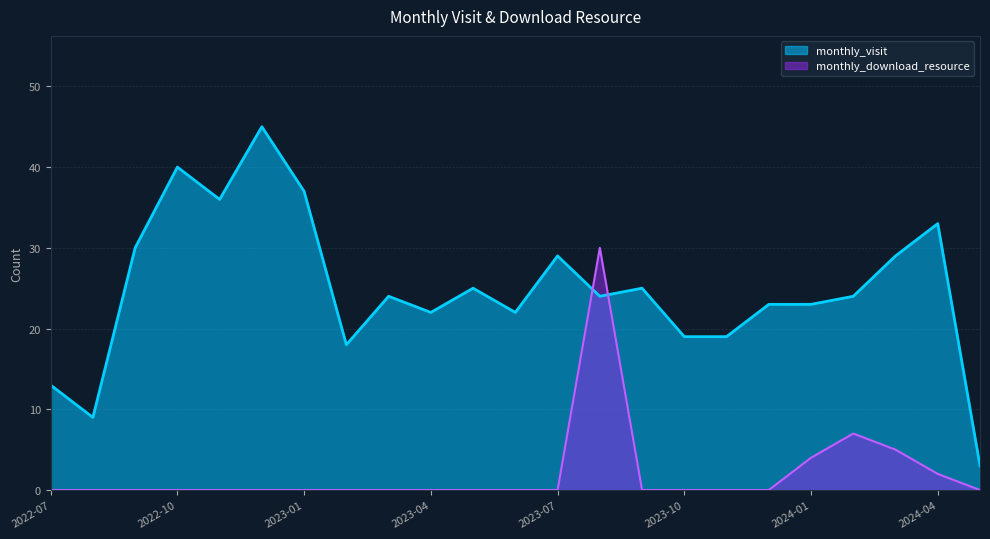

List the series in order of their overall mean, highest first.

monthly_visit, monthly_download_resource